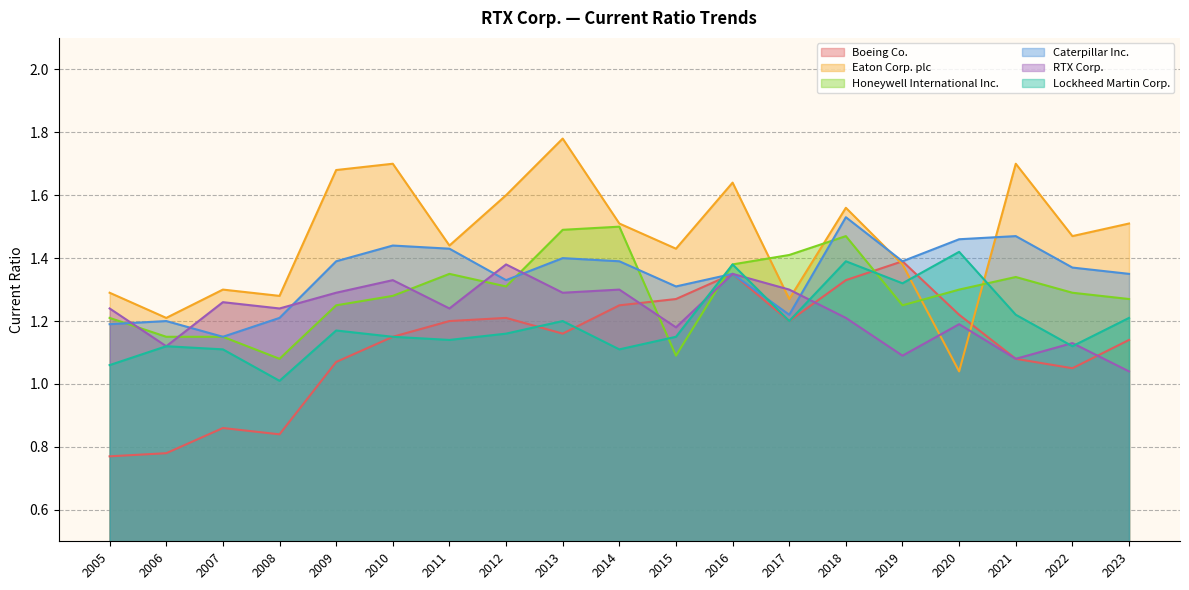

What is the sum of all Boeing Co. values?

21.3